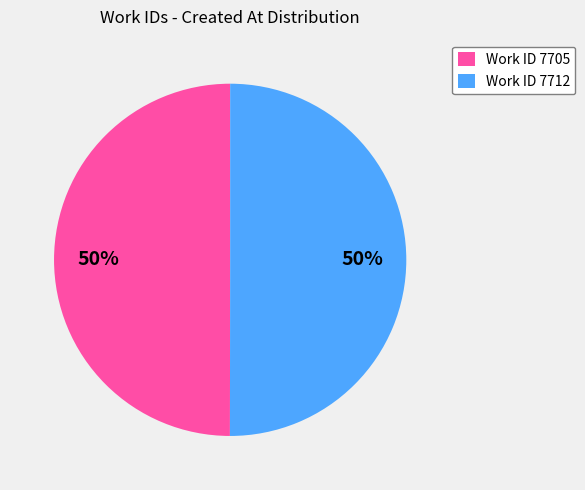

What percentage is the Work ID 7712 slice, to the nearest percent?

50%